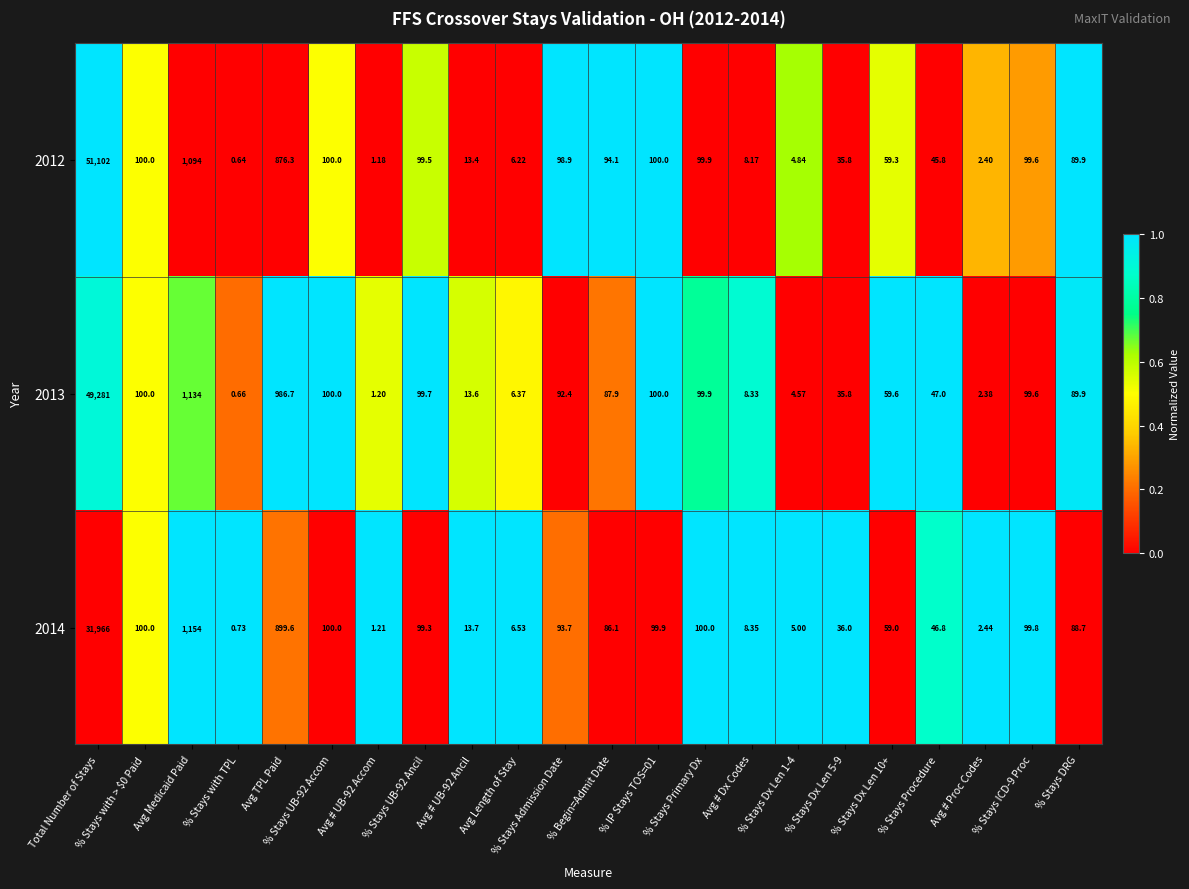

Is the value of 2012 at % Stays Procedure greater than the value of 2013 at % Stays with TPL?

Yes